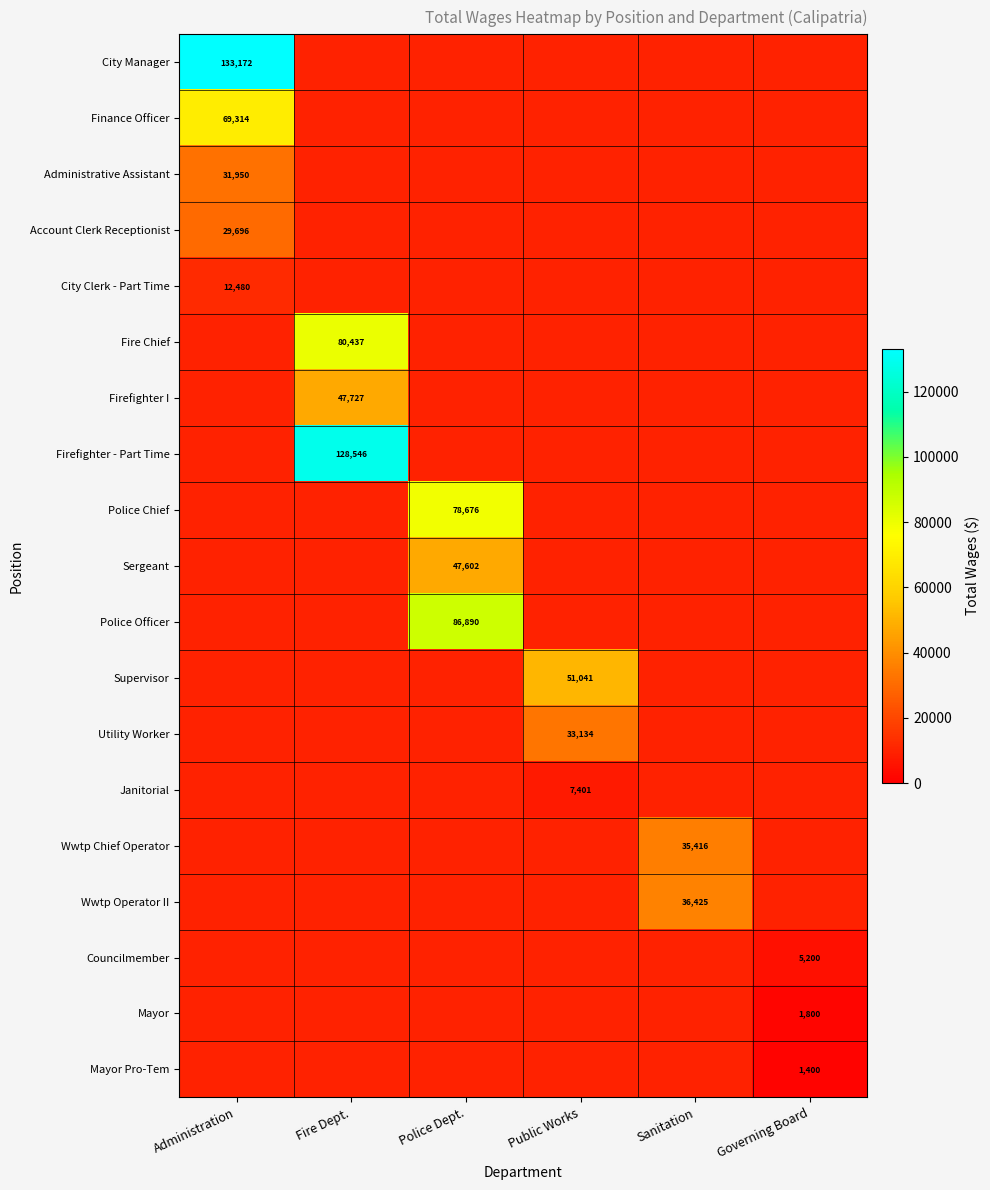

Which has a higher value, Fire Dept. or Governing Board?

Governing Board